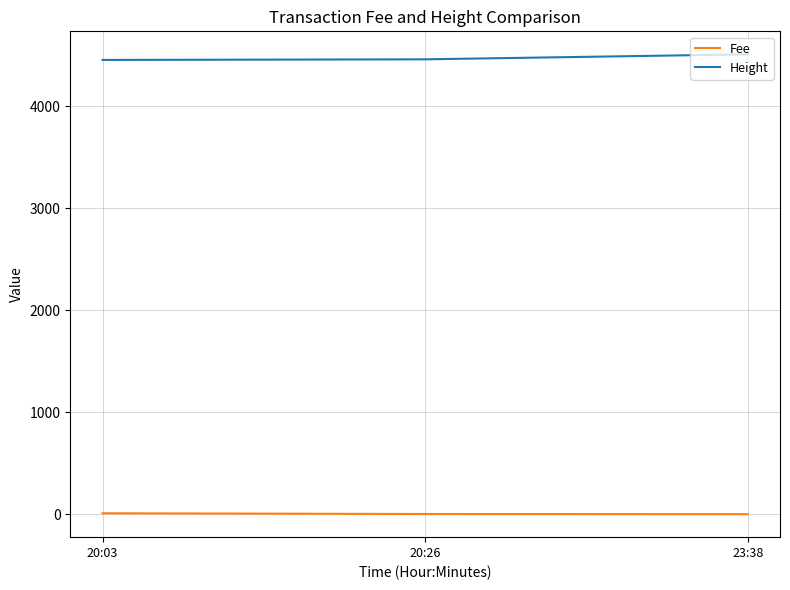

The value of Height at 20:03 is 2498.4. True or false?

False